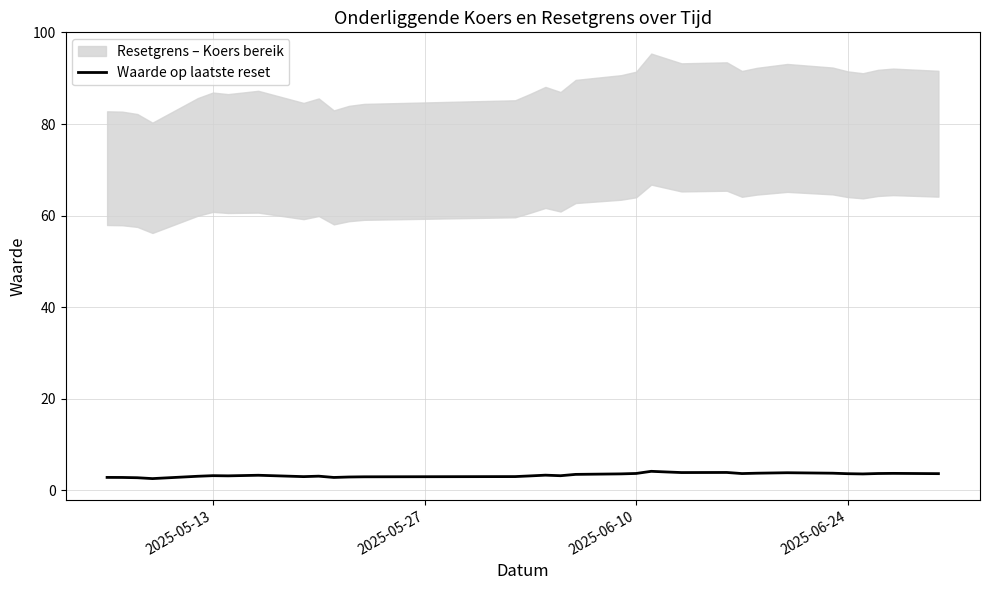

What is the maximum value for Waarde op laatste reset?

4.2